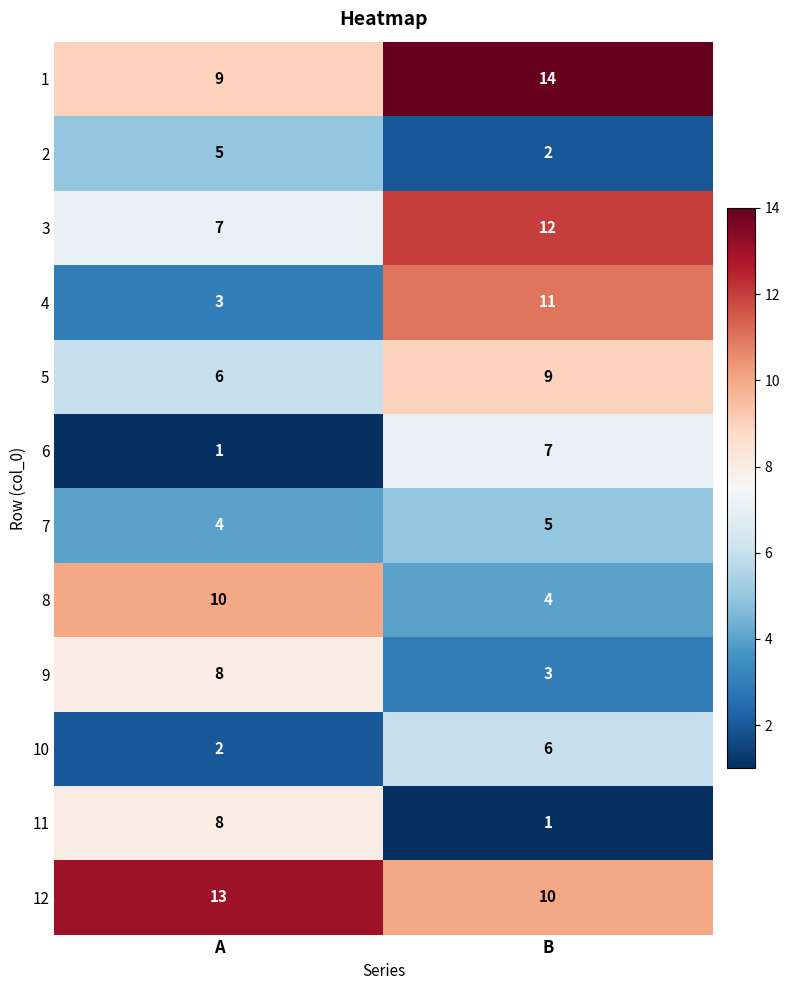

Reading left to right, what are all the values shown in this chart?

1: 9	14
2: 5	2
3: 7	12
4: 3	11
5: 6	9
6: 1	7
7: 4	5
8: 10	4
9: 8	3
10: 2	6
11: 8	1
12: 13	10